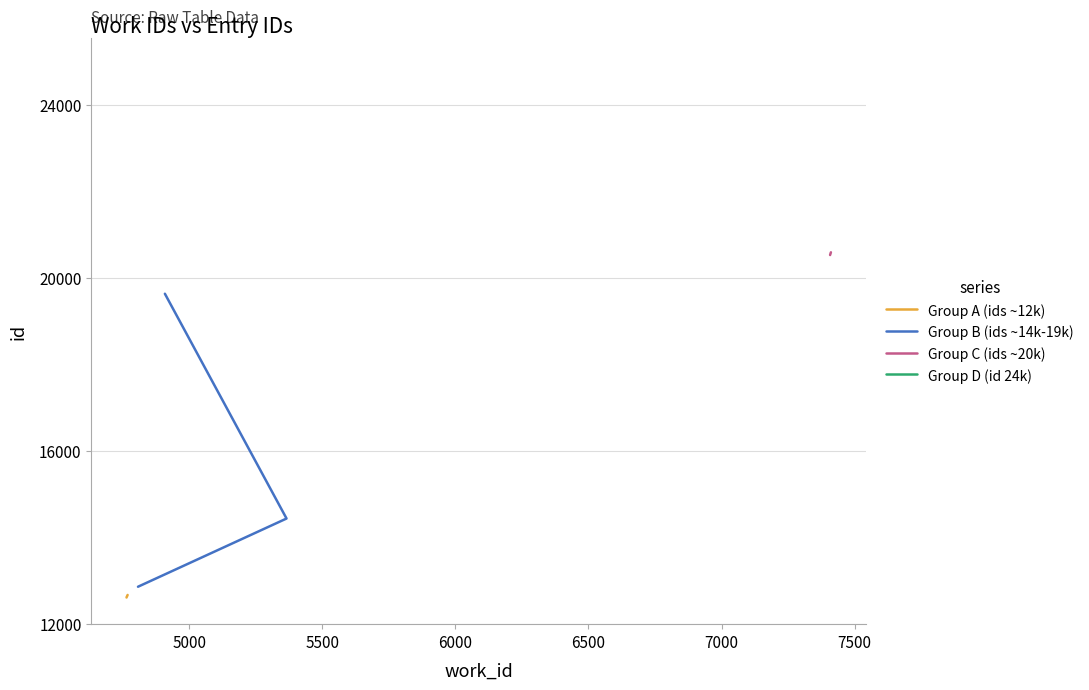

Reading left to right, extract all data points from this chart.

Group A (ids ~12k): 12611	12615	12670
Group B (ids ~14k-19k): 12860	14436	19630
Group C (ids ~20k): 20524	20527	20587